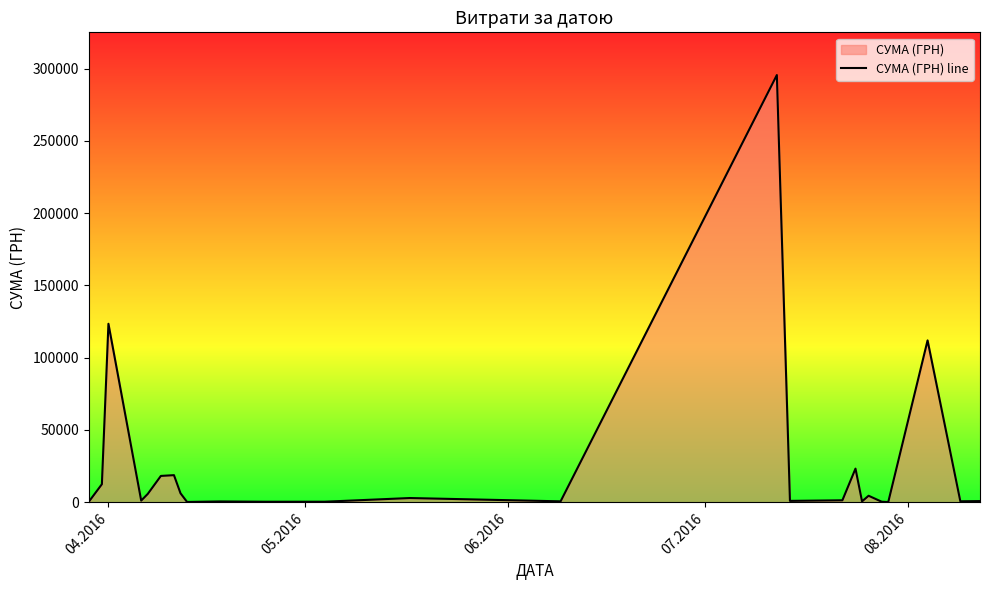

What is the maximum value shown in the chart?

295638.6